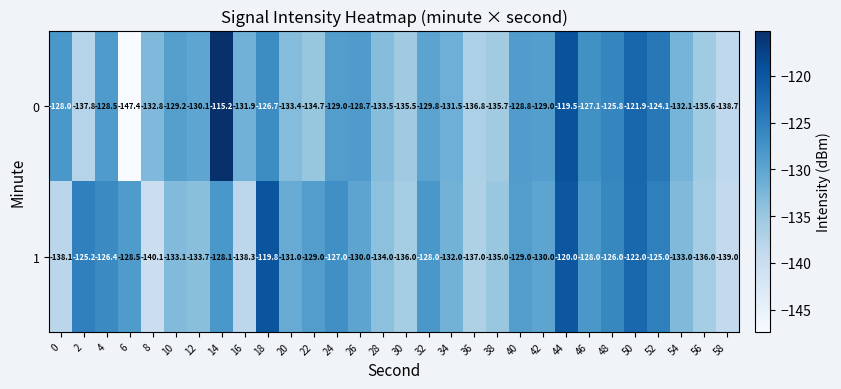

Is the value of 1 at 16 greater than the value of 0 at 48?

No